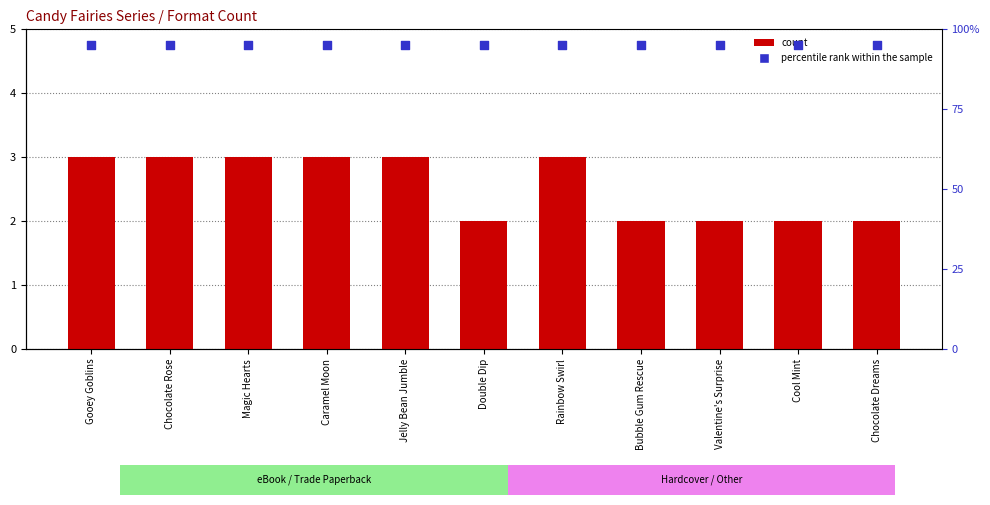

Which series contains the highest Y value?

percentile rank within the sample